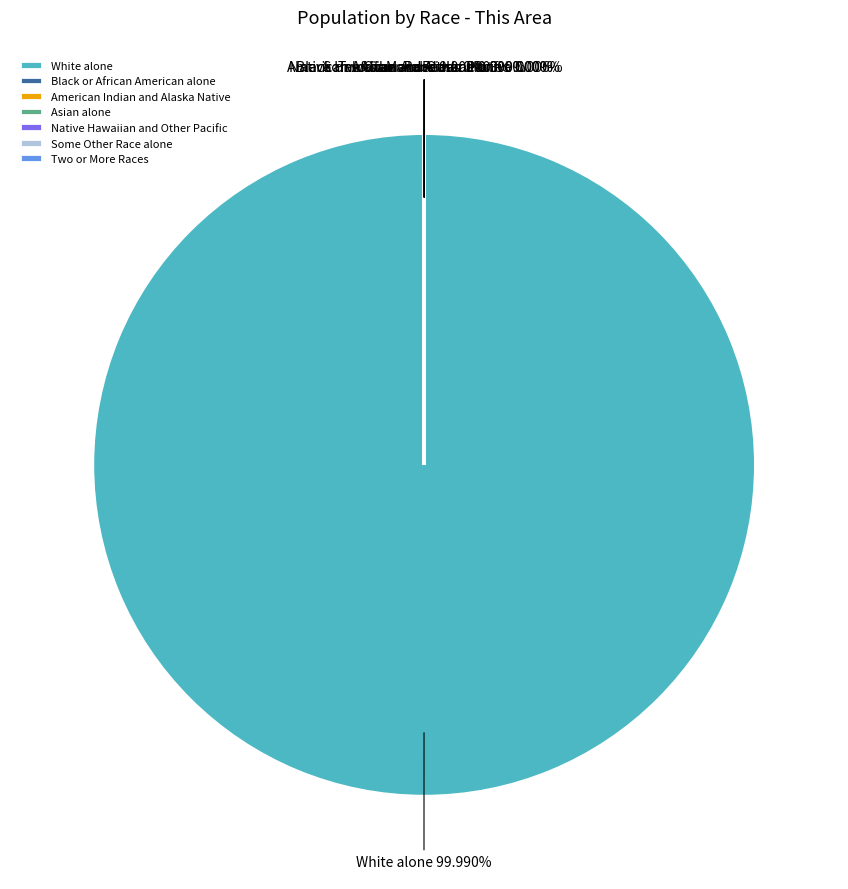

To the nearest percent, what is the average slice percentage?

14%